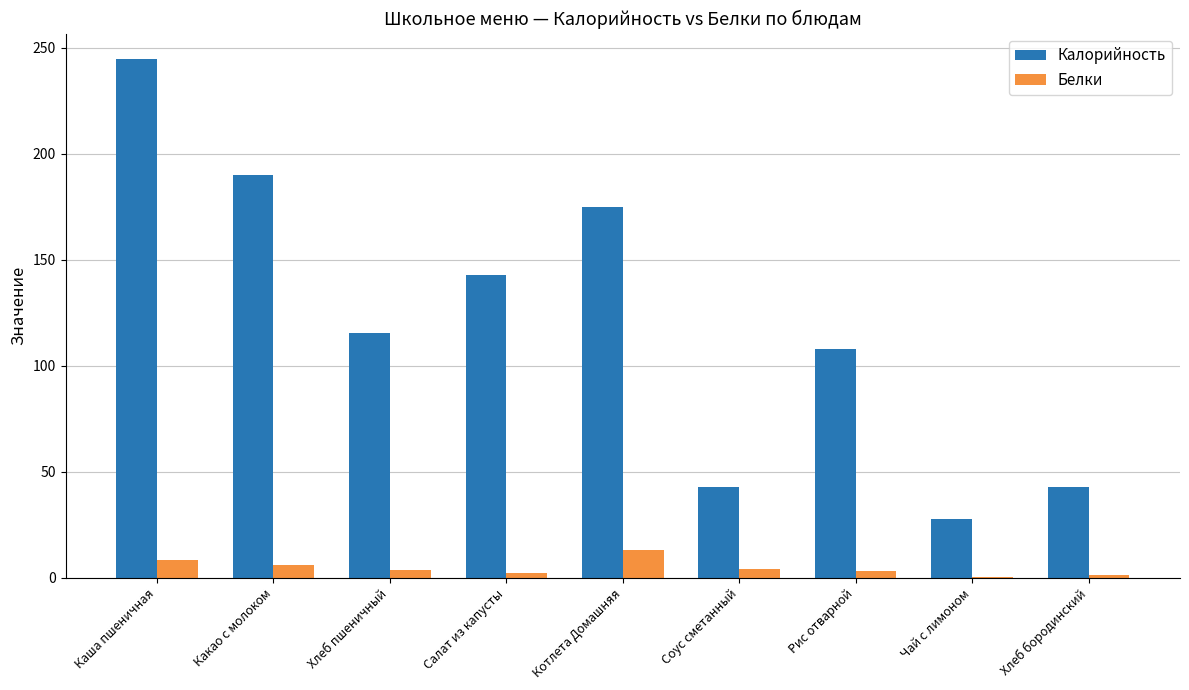

What is the highest value of the Белки series?

12.9